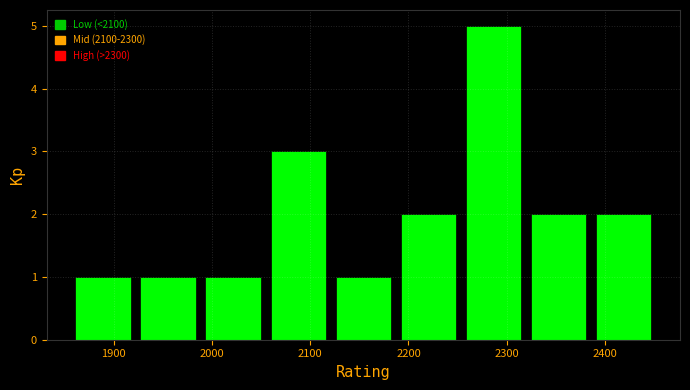

What is the height of the bar covering 2050 to 2120 on the x-axis? Neither the bar edges nor the heights are printed on the chart, so give them approximately, as read against the axes.

3